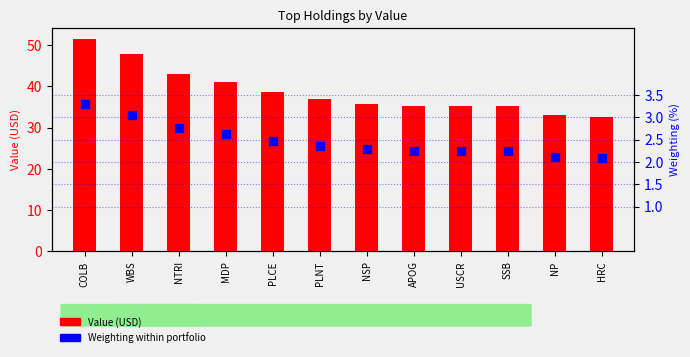

What is the total value across all series at USCR?

37.4